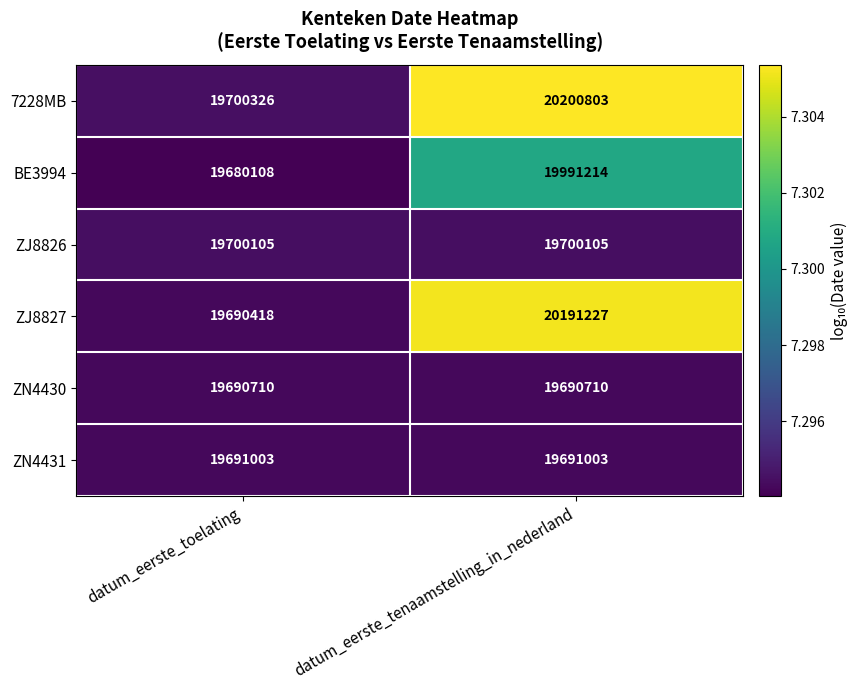

Reading right to left, what are all the values shown in this chart?

7228MB: datum_eerste_tenaamstelling_in_nederland=20200803	datum_eerste_toelating=19700326
BE3994: datum_eerste_tenaamstelling_in_nederland=19991214	datum_eerste_toelating=19680108
ZJ8826: datum_eerste_tenaamstelling_in_nederland=19700105	datum_eerste_toelating=19700105
ZJ8827: datum_eerste_tenaamstelling_in_nederland=20191227	datum_eerste_toelating=19690418
ZN4430: datum_eerste_tenaamstelling_in_nederland=19690710	datum_eerste_toelating=19690710
ZN4431: datum_eerste_tenaamstelling_in_nederland=19691003	datum_eerste_toelating=19691003